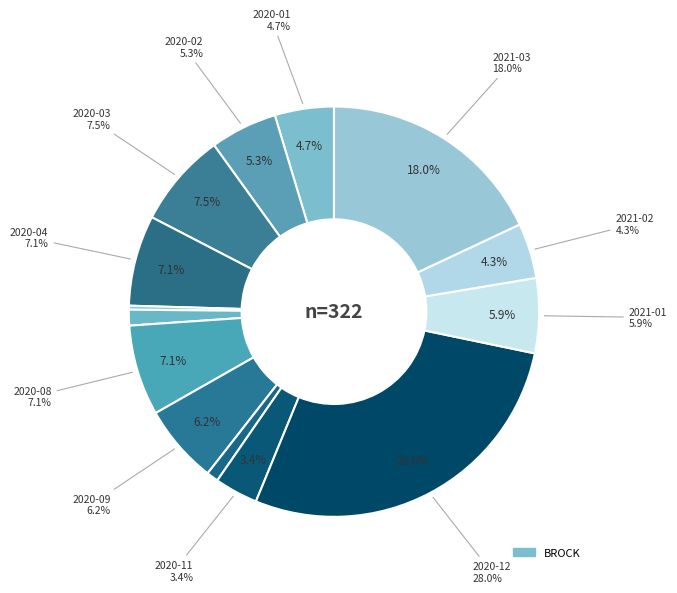

What percentage is the 2021-01 slice, to the nearest percent?

6%